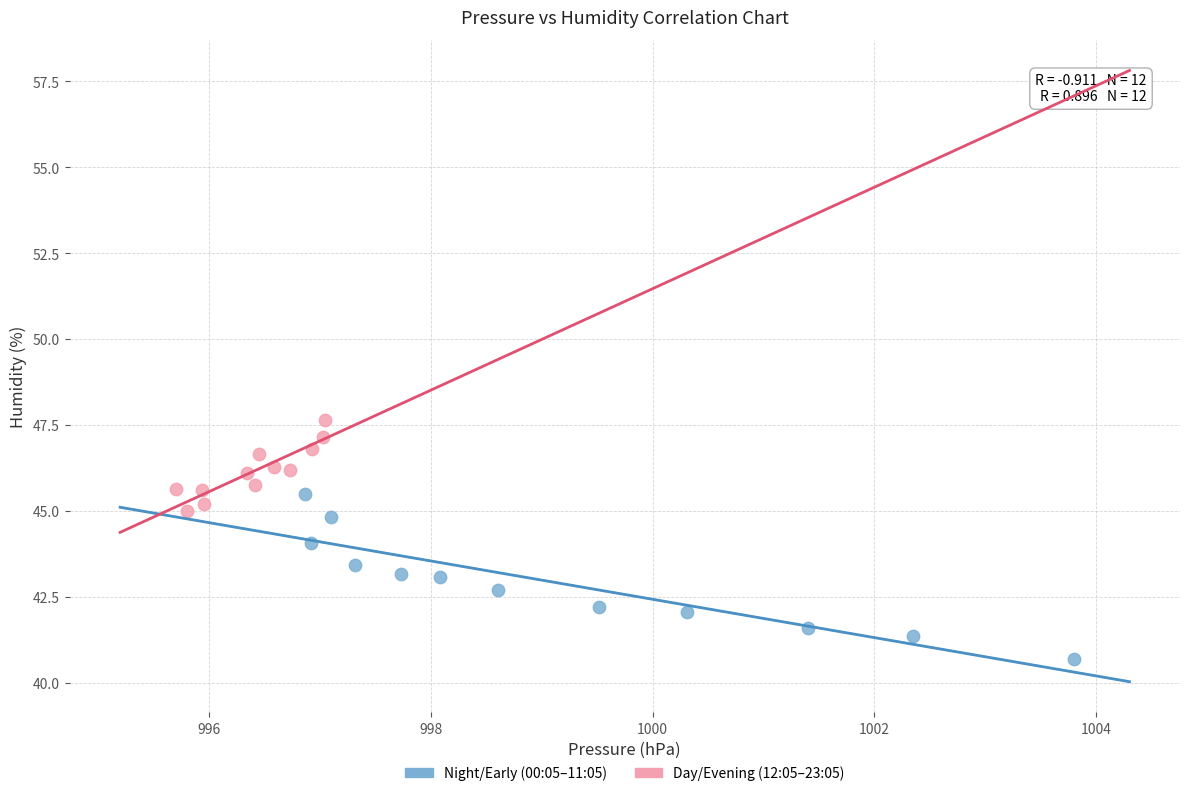

Which series contains the lowest Y value?

Night/Early (00:05–11:05)